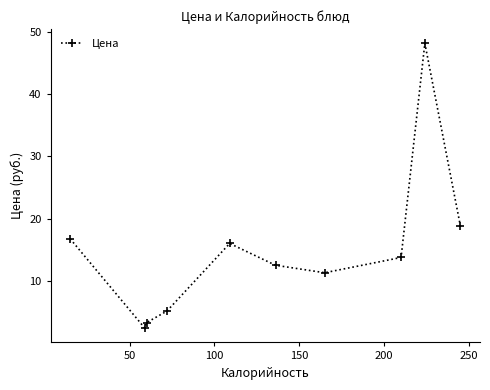

What is the minimum value shown in the chart?

2.4